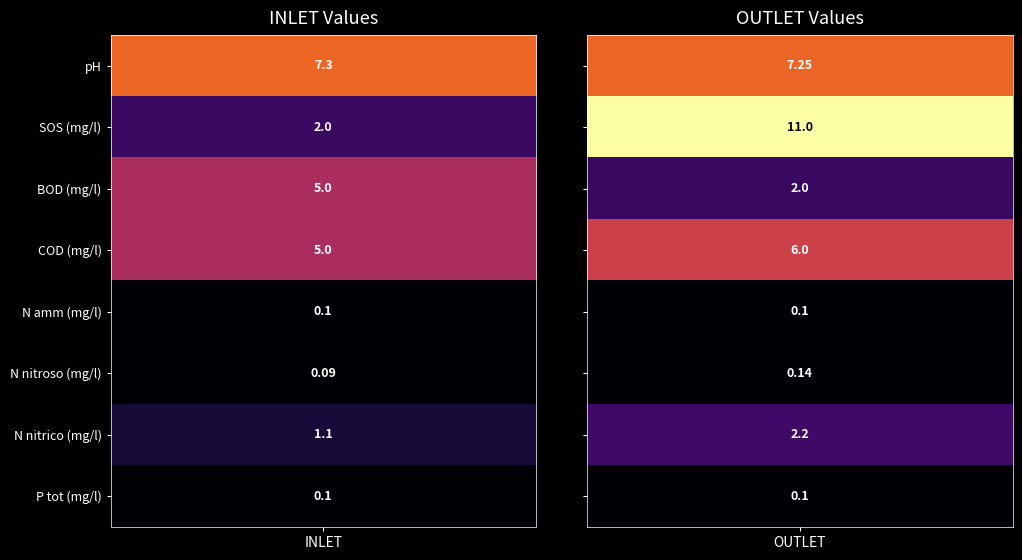

At how many categories does at least one series exceed 4?

2